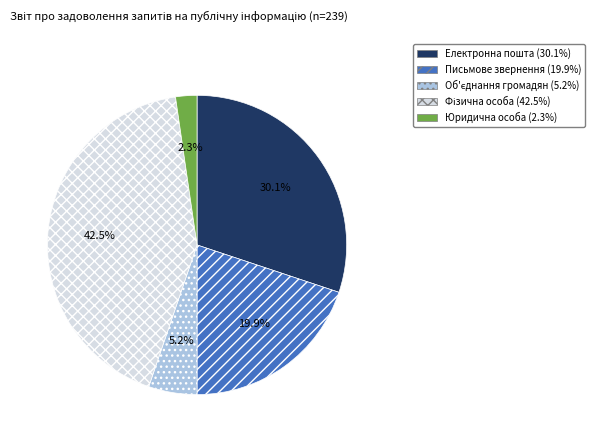

Does any single category account for the majority?

No